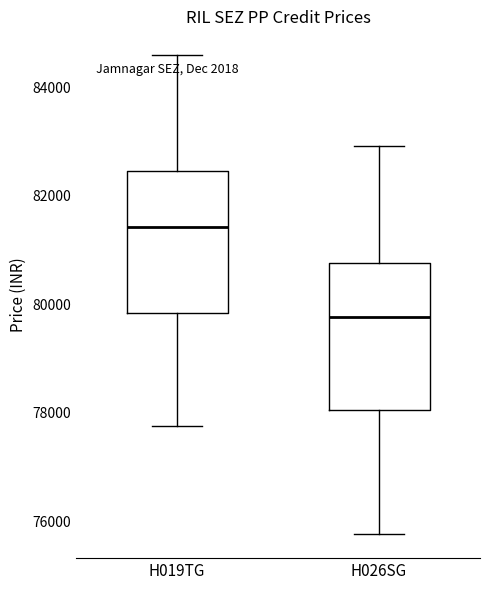

Which box has the highest median line?

H019TG